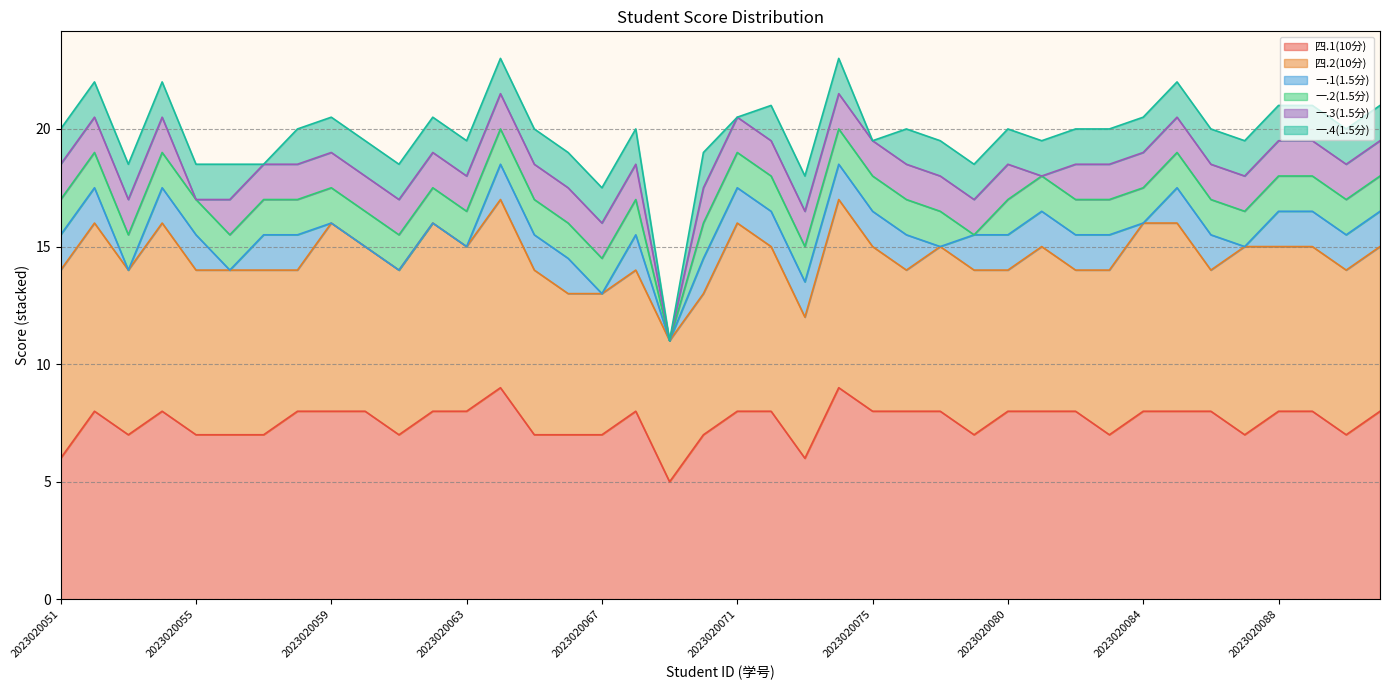

How many lines are shown in the chart?

6